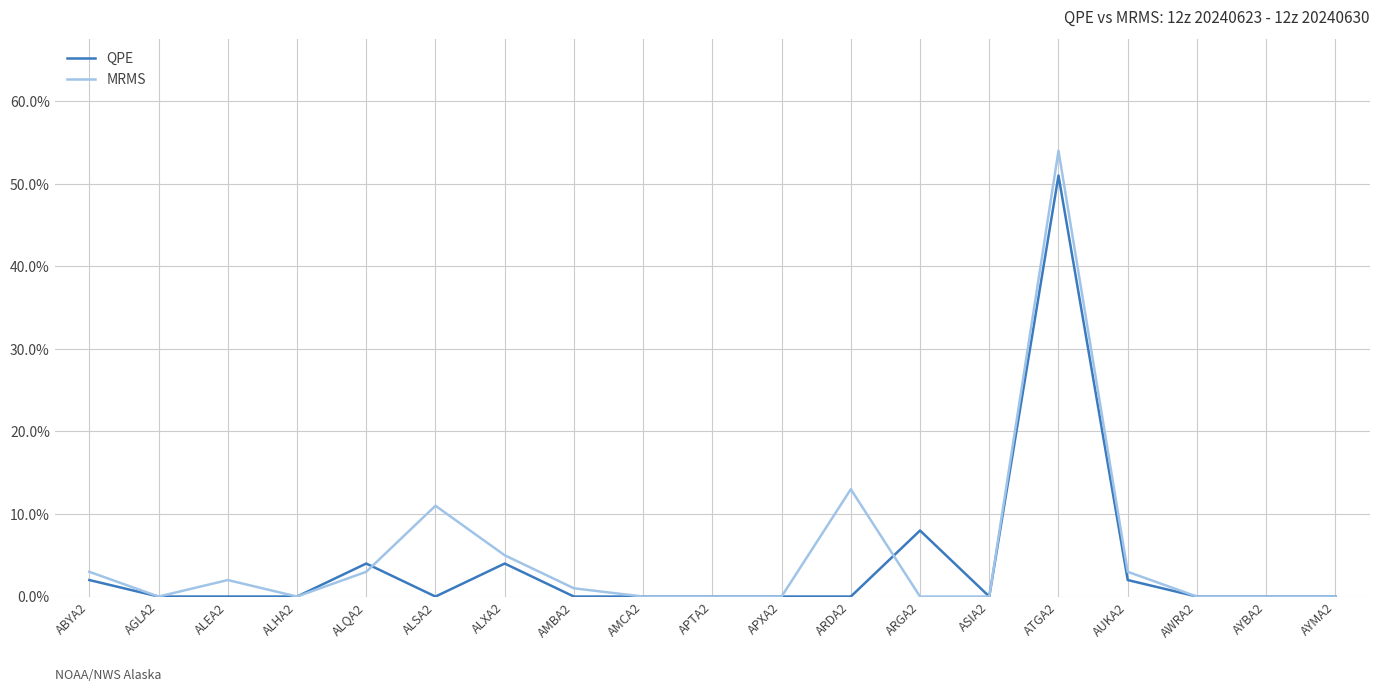

The value of MRMS at ASIA2 is -0.3. True or false?

False